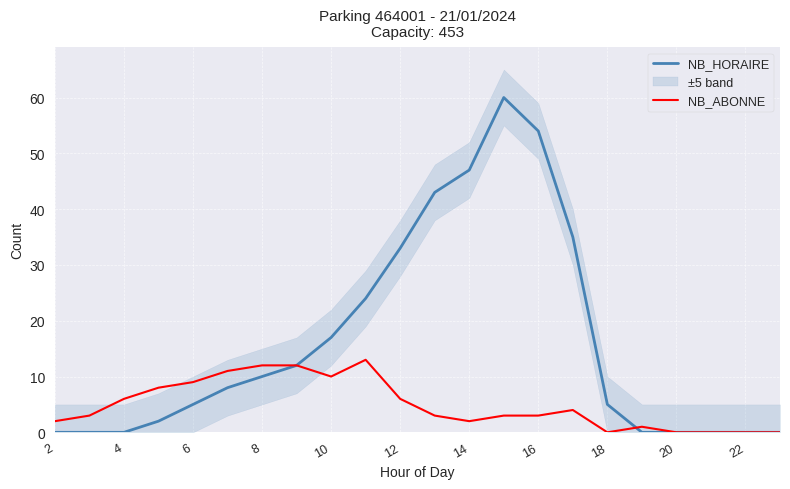

Where is NB_HORAIRE nearest to the value 30?

12